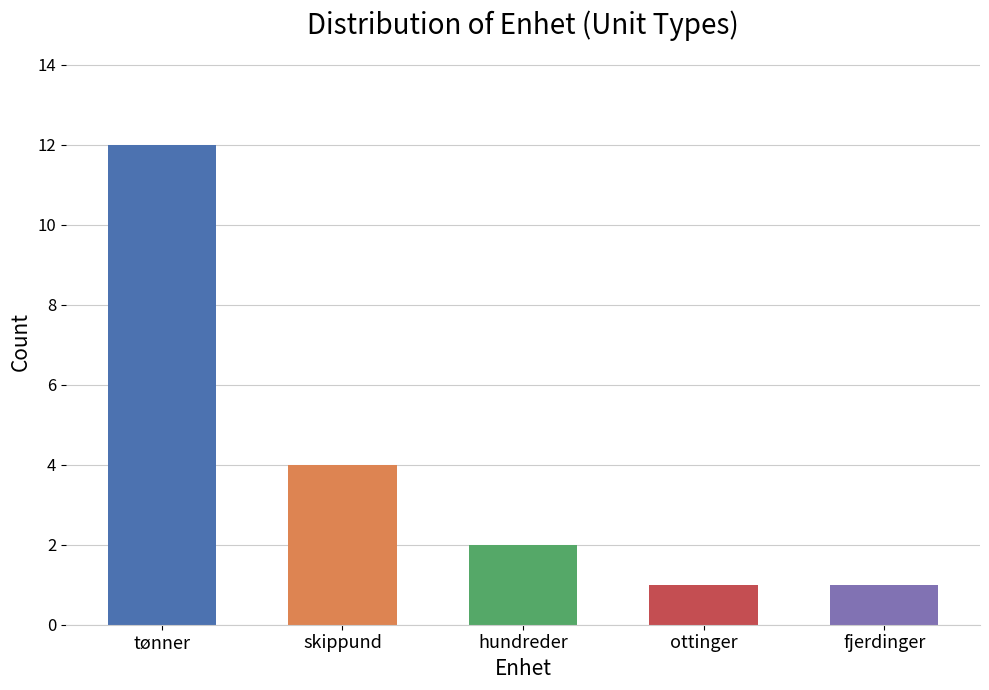

What is the greatest value displayed?

12